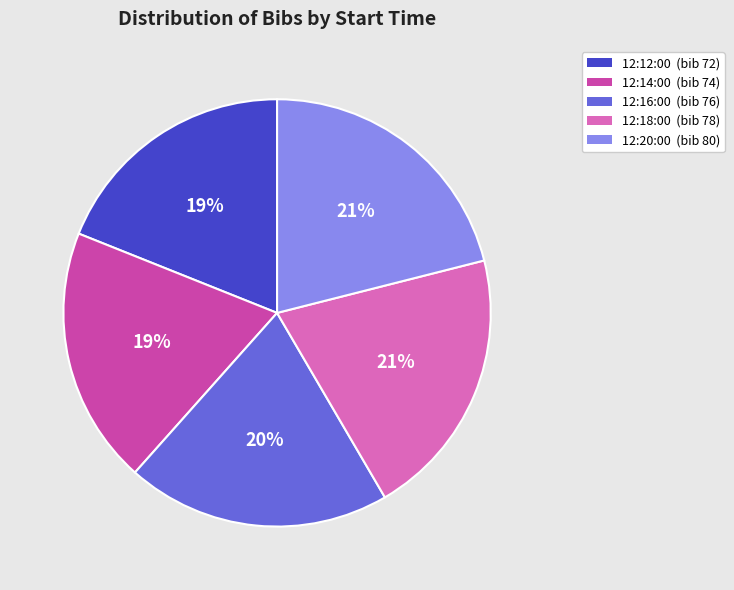

Is the sum of 12:20:00 (bib 80) and 12:14:00 (bib 74) greater than half?

No